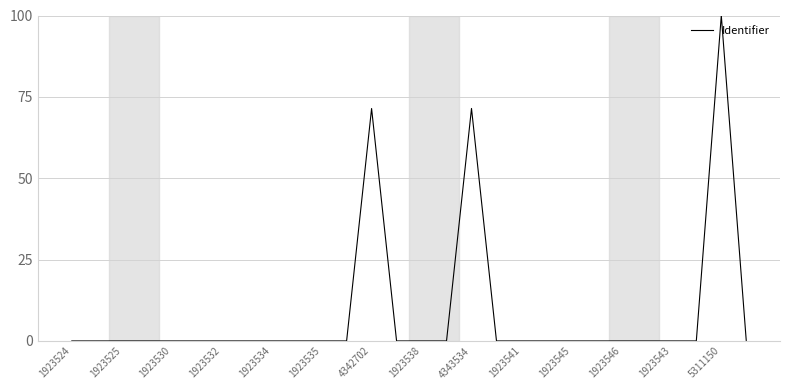

What is the difference between the maximum and minimum values?

100.0